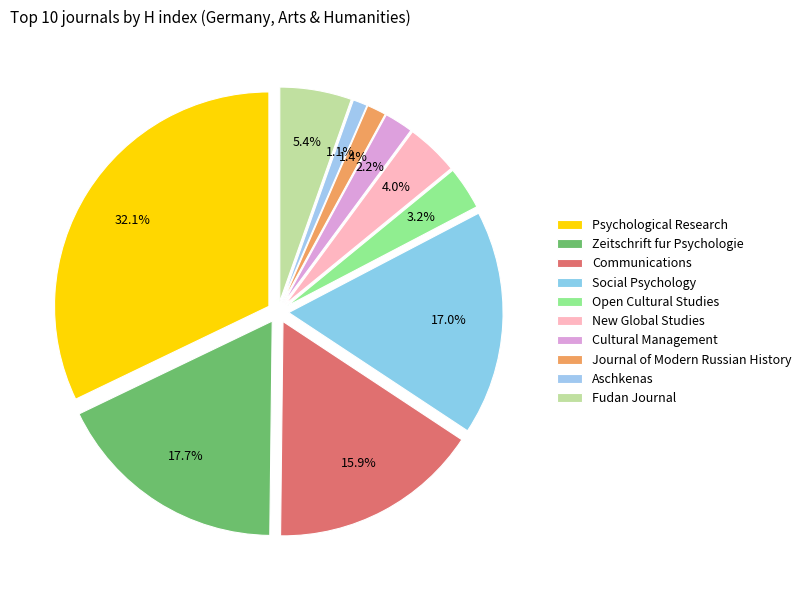

How many segments does this pie chart have?

10